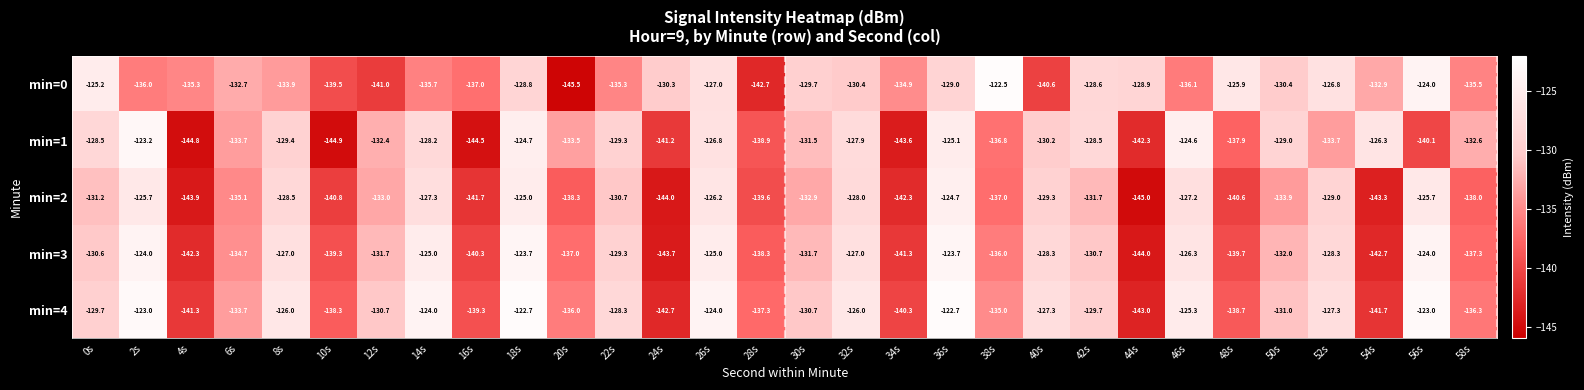

At which category is the sum across all series the highest?

18s